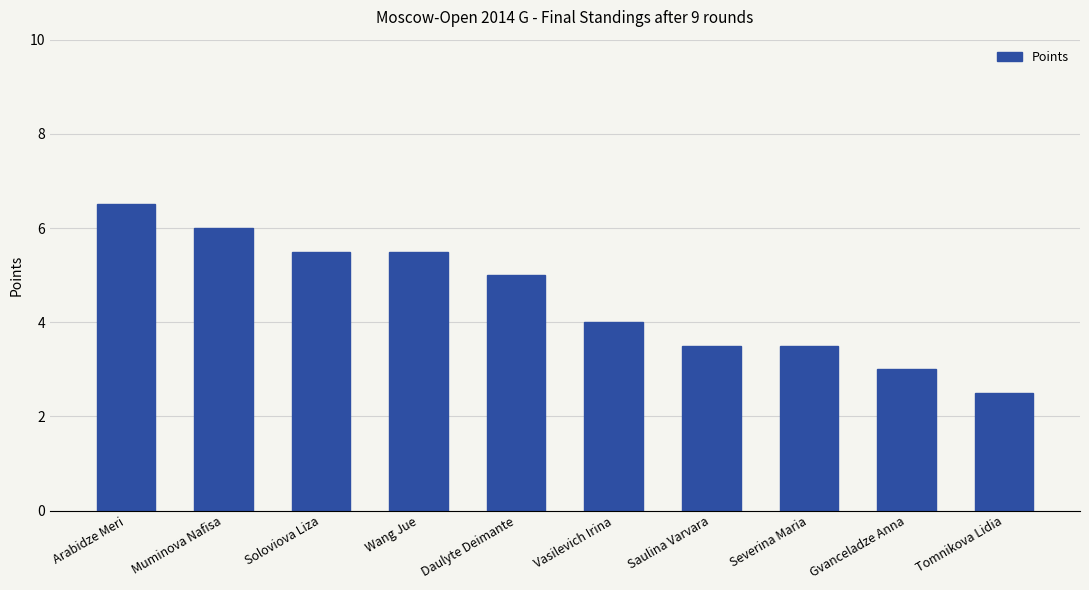

What is the label of the 8th bar from the right?

Soloviova Liza